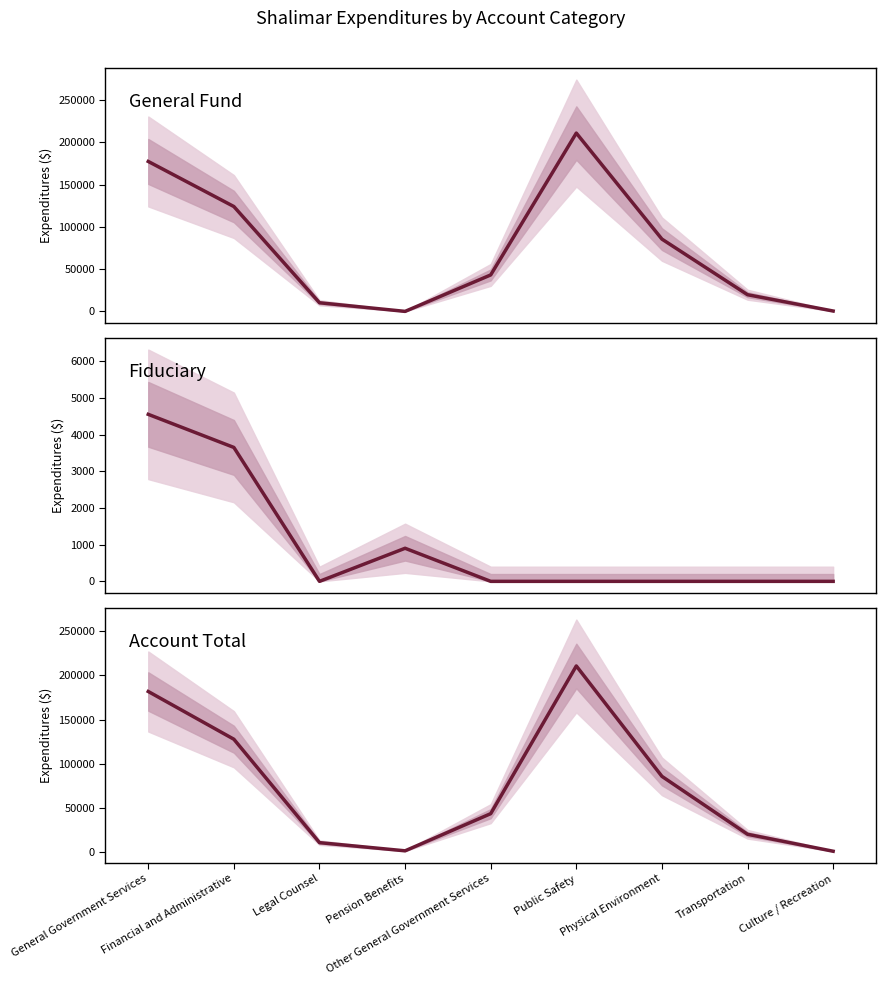

How many data points does each series have?

9